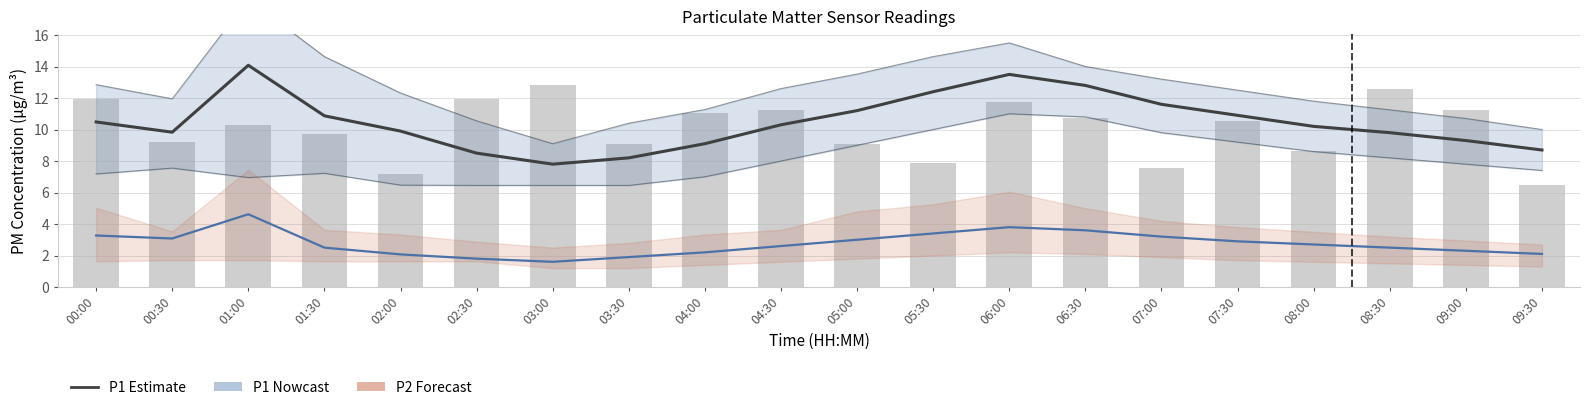

What is the sum of the P1 raw values at 06:00 and 01:30?

21.5